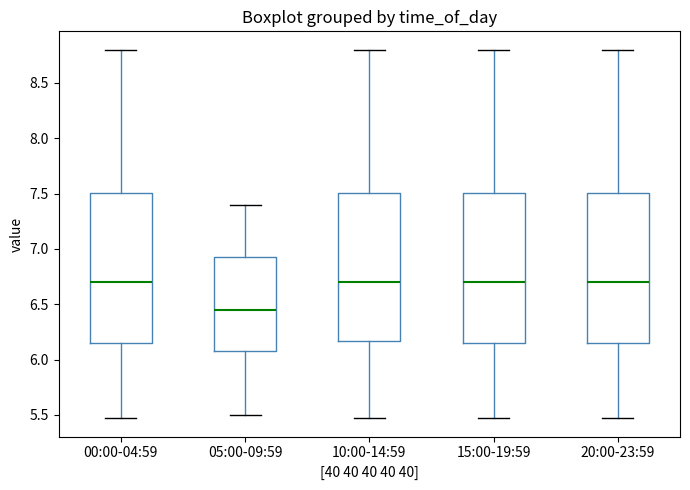

Where does the median line of the box for 15:00-19:59 sit on the y-axis? The values are not printed on the chart, so give them approximately, as read against the axis.

6.70